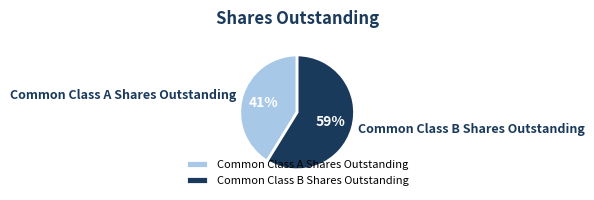

To the nearest percent, what portion does Common Class A Shares Outstanding represent?

41%